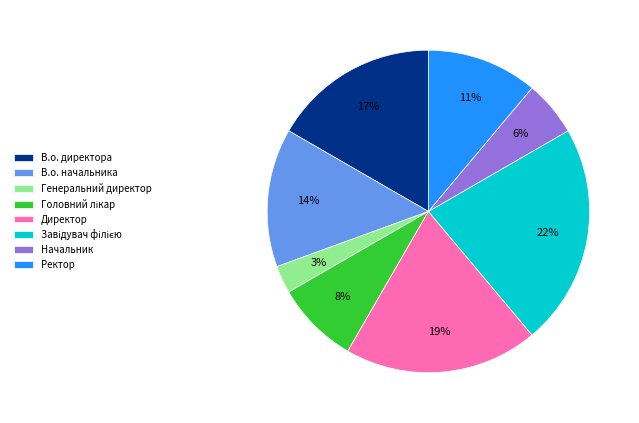

How many slices are in this pie chart?

8